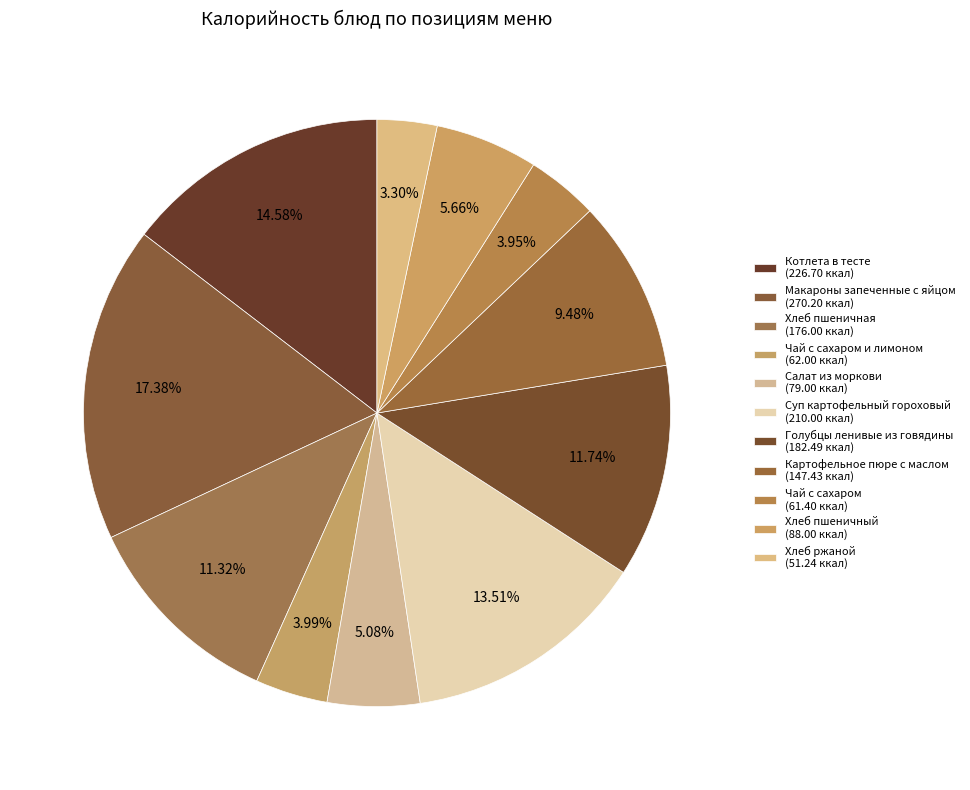

What is the smallest slice in the pie chart?

Хлеб ржаной